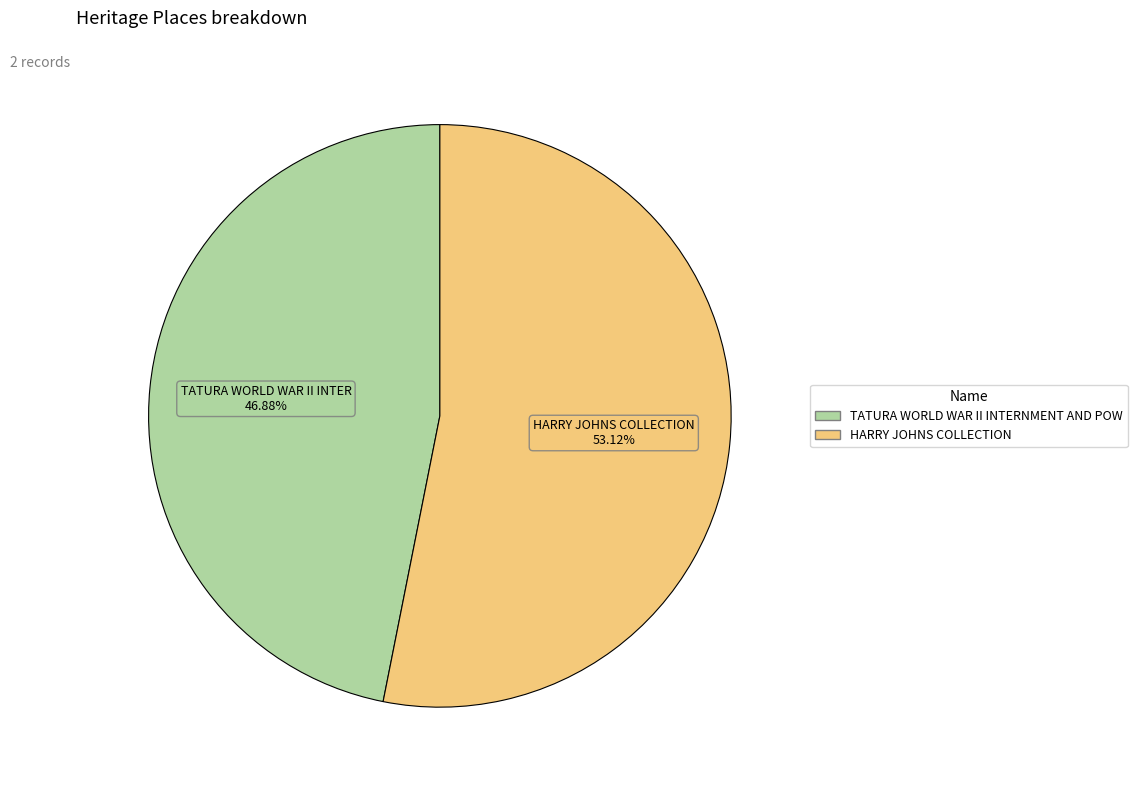

To the nearest percent, what is the average slice percentage?

50%